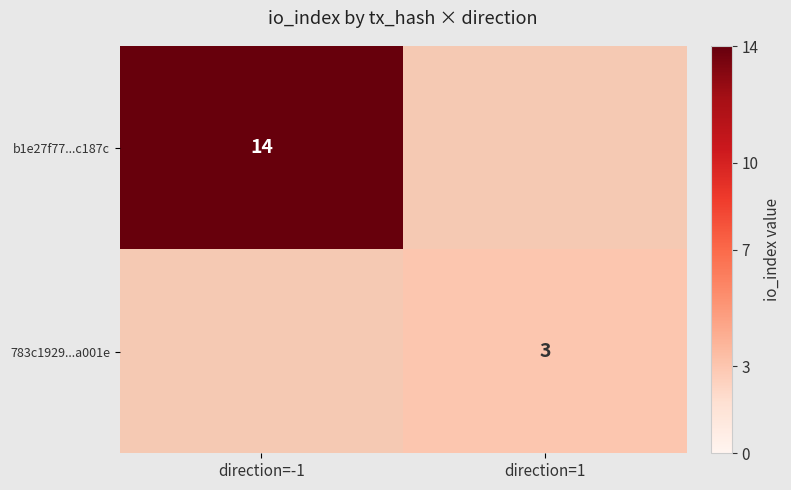

Is the value of b1e27f77...c187c at direction=-1 greater than the value of 783c1929...a001e at direction=1?

Yes